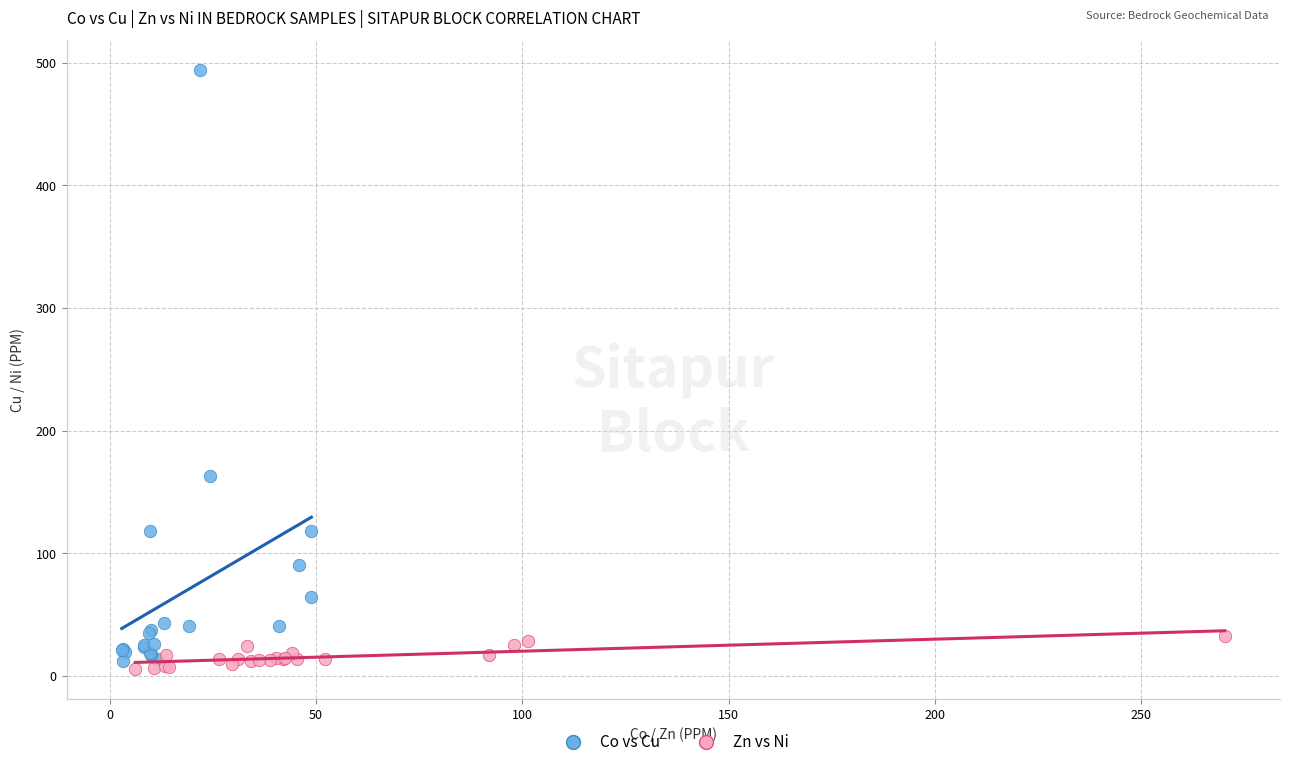

Which series has the largest Y range (max minus min)?

Co vs Cu